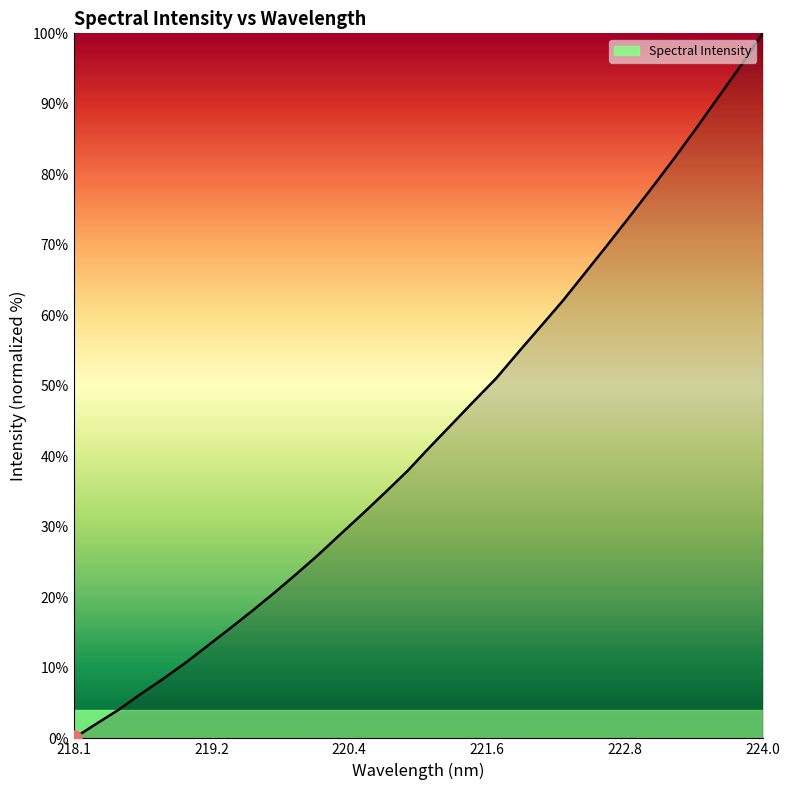

What is the difference between the maximum and minimum values?

100.0